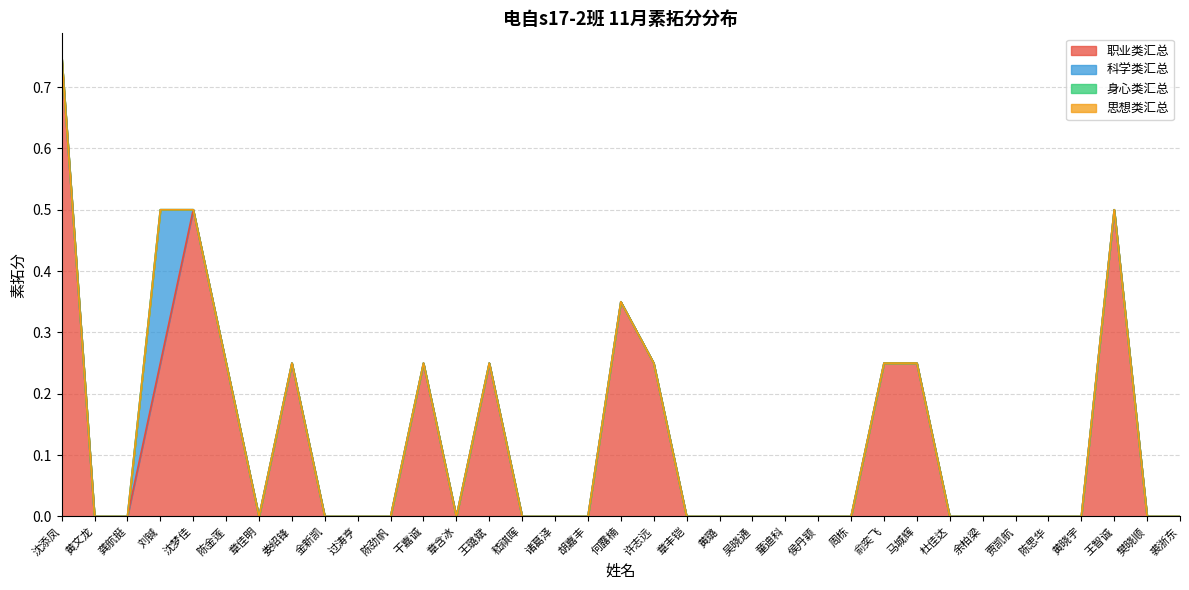

Does the chart display data point markers on the line(s)?

No